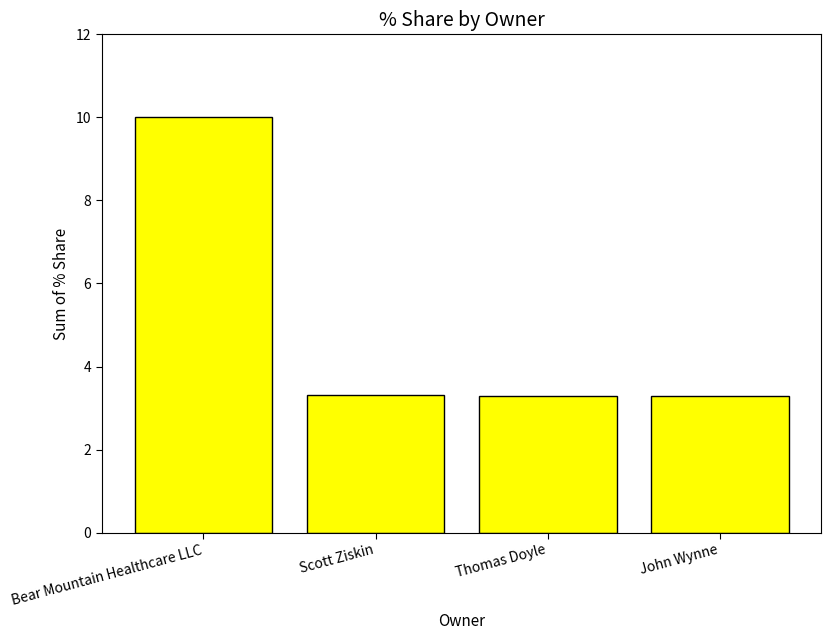

Reading right to left, transcribe all the data shown in this chart.

3.3	3.3	3.3	10.0